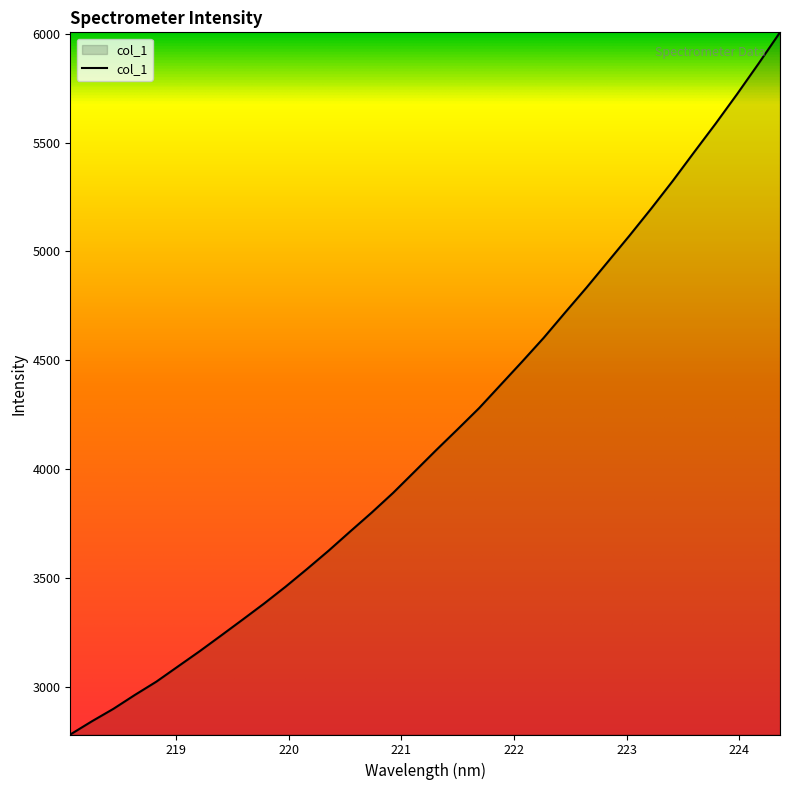

What is the minimum value shown in the chart?

2780.3